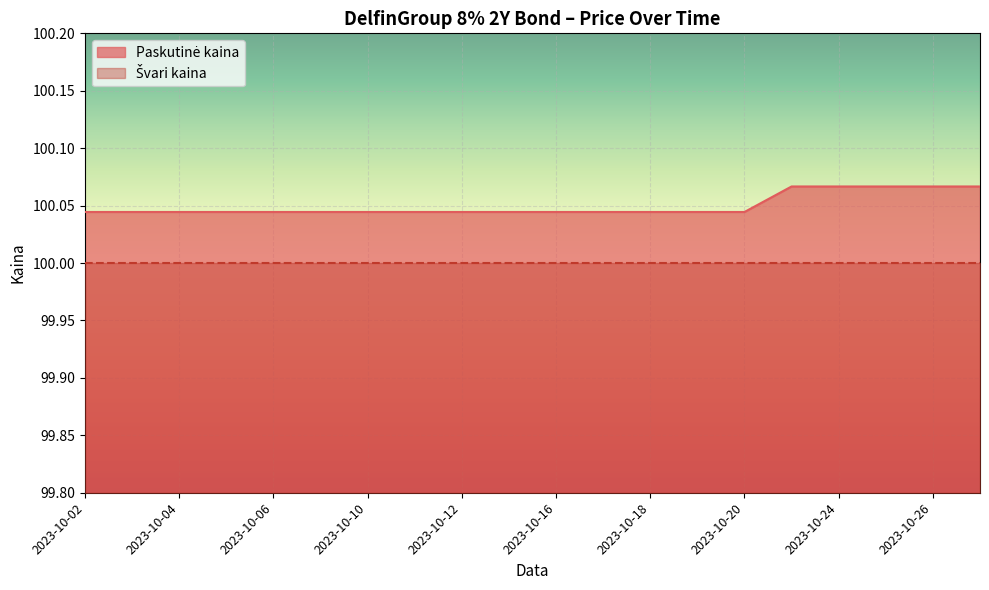

The value at 2023-10-27 is 100.1. True or false?

True